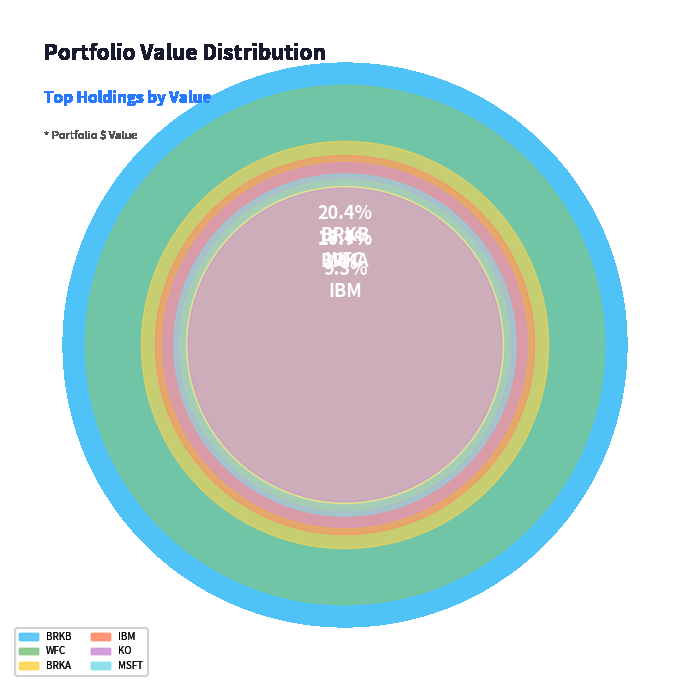

Is the sum of MSFT and BRKA greater than half?

No